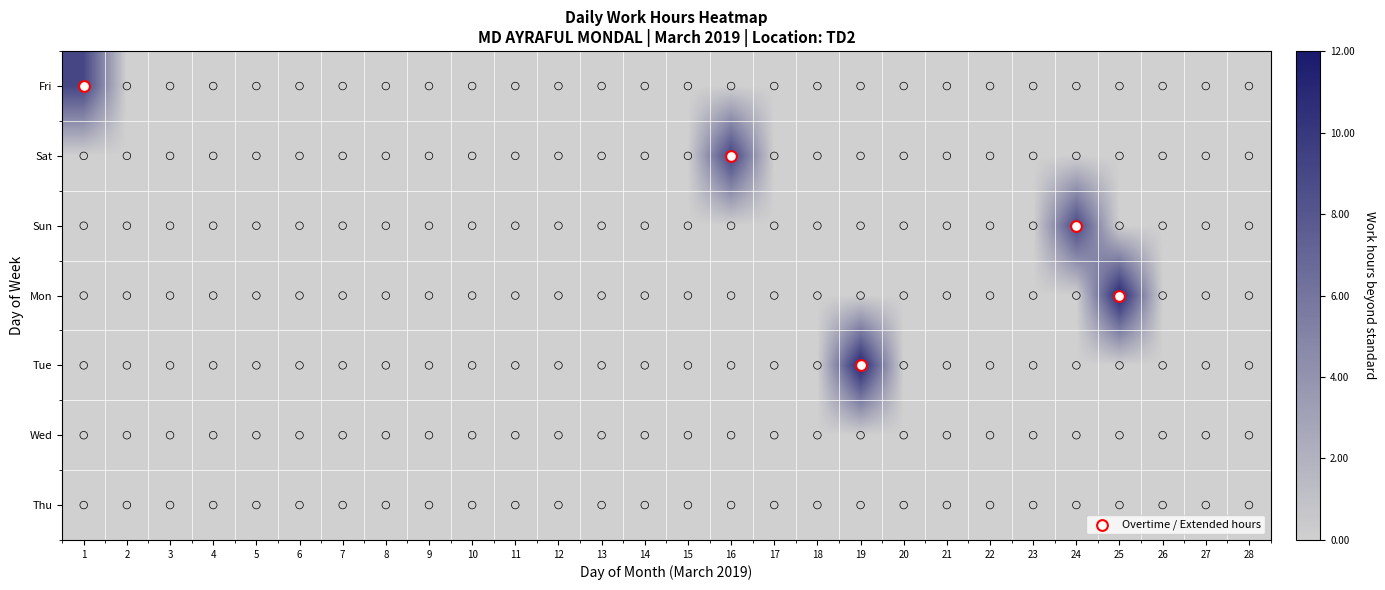

Which category has the lowest value across all series?

2